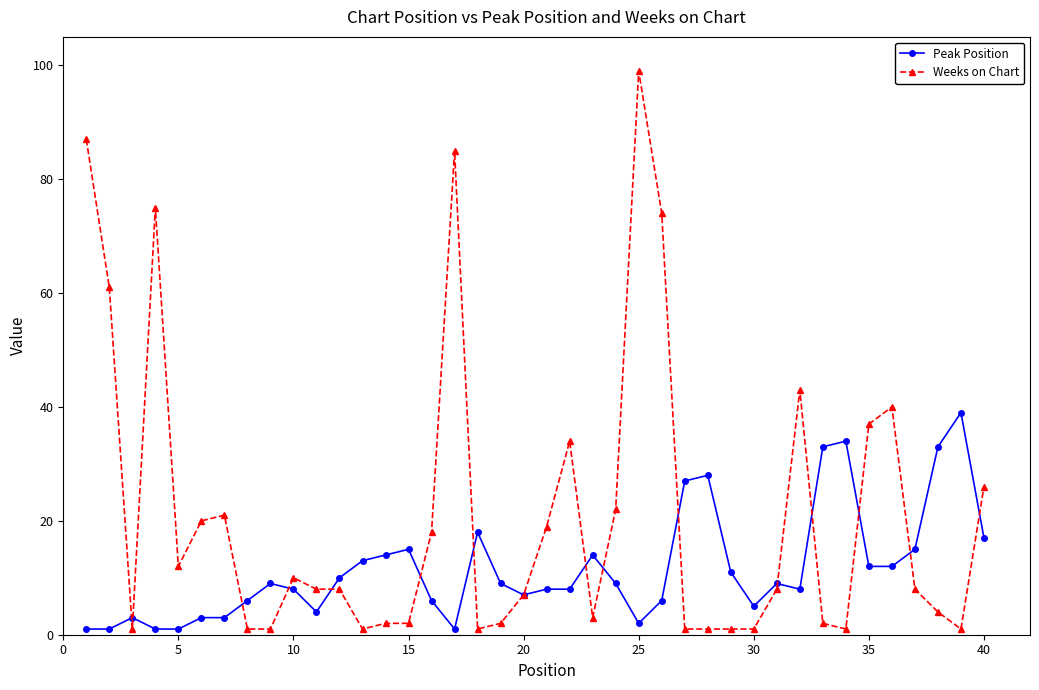

Rank the series by their average value, from lowest to highest.

Peak Position, Weeks on Chart